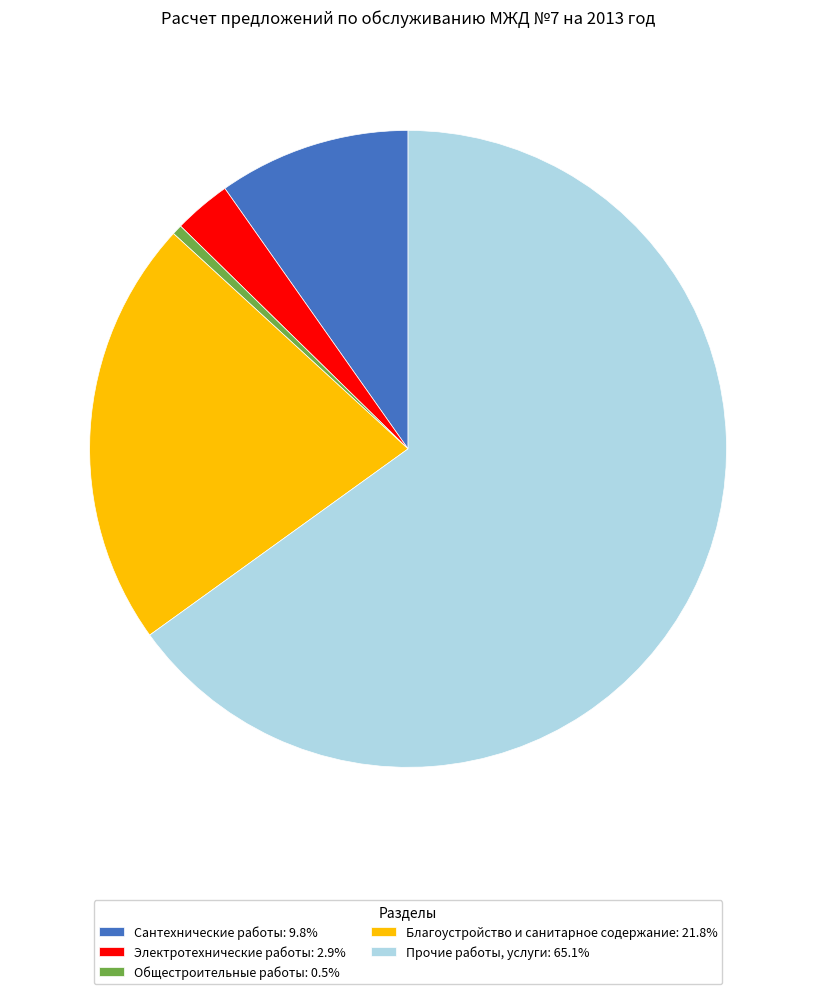

Does Сантехнические работы: 9.8% account for over 50% of the chart?

No